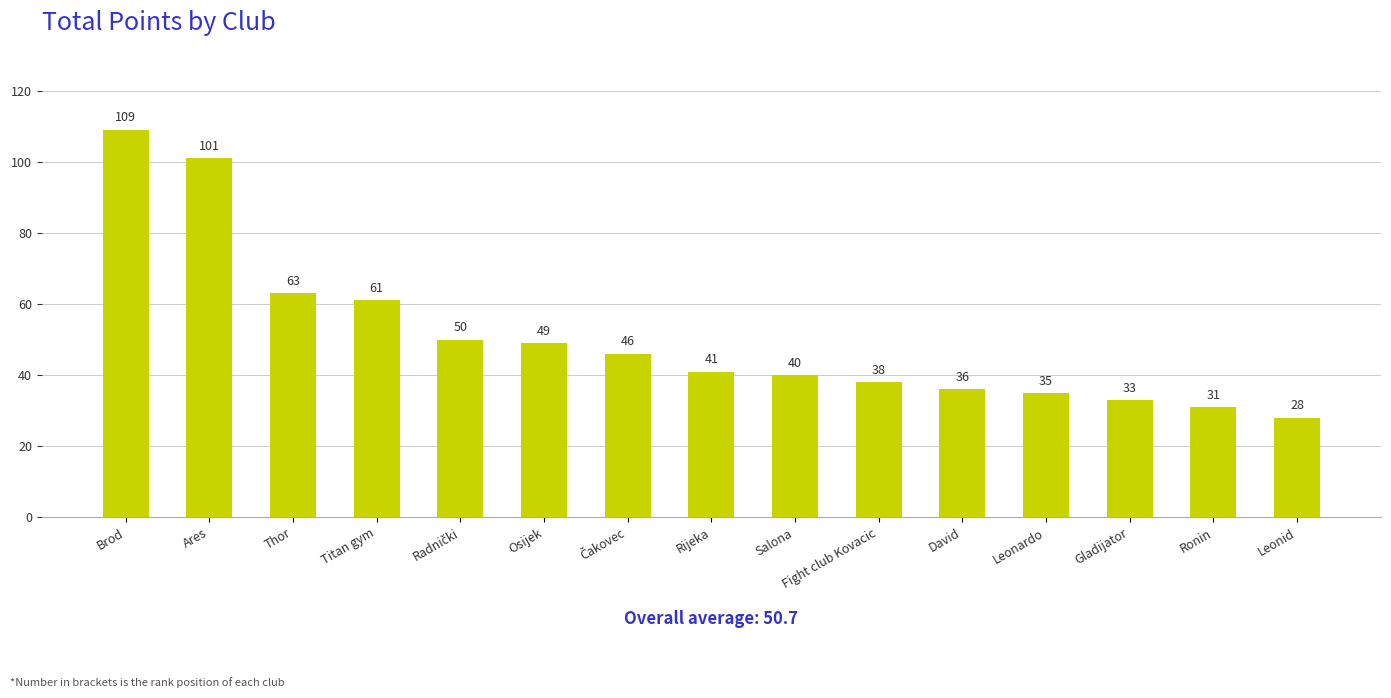

What is the average value?

51